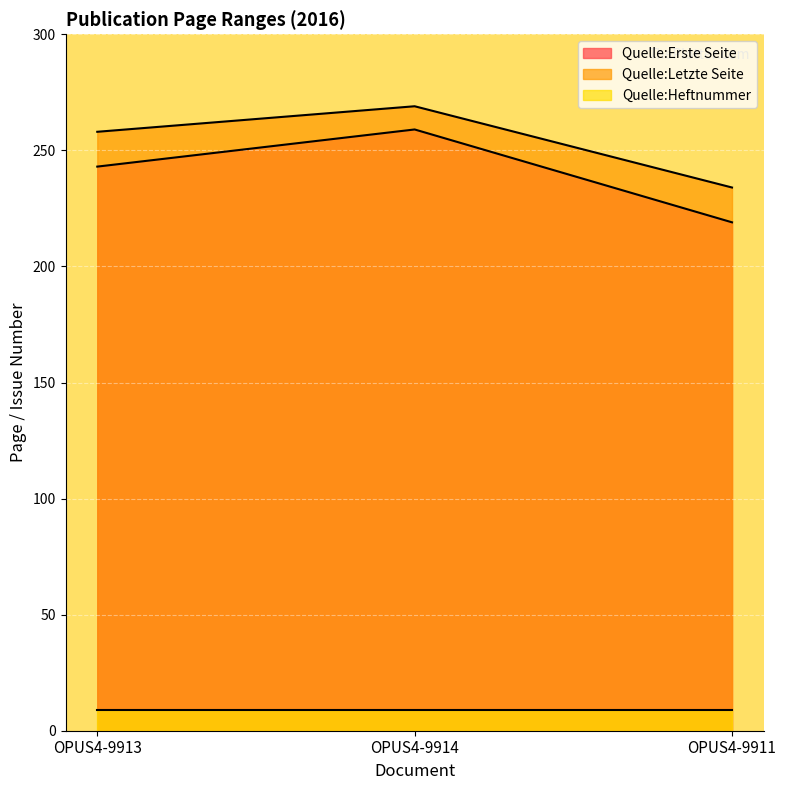

How many lines are shown in the chart?

3